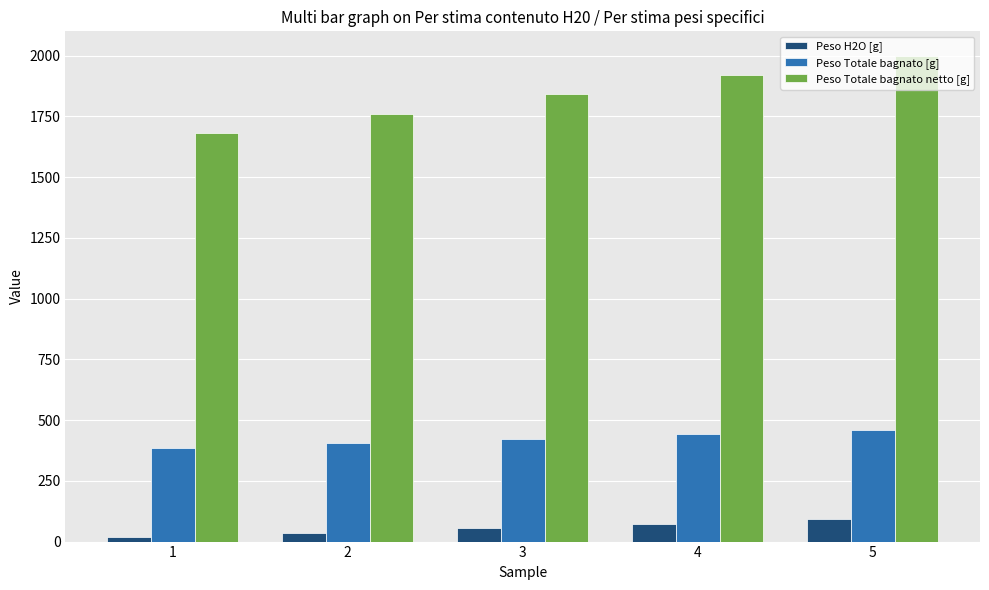

Rank the series by their average value, from highest to lowest.

Peso Totale bagnato netto [g], Peso Totale bagnato [g], Peso H2O [g]